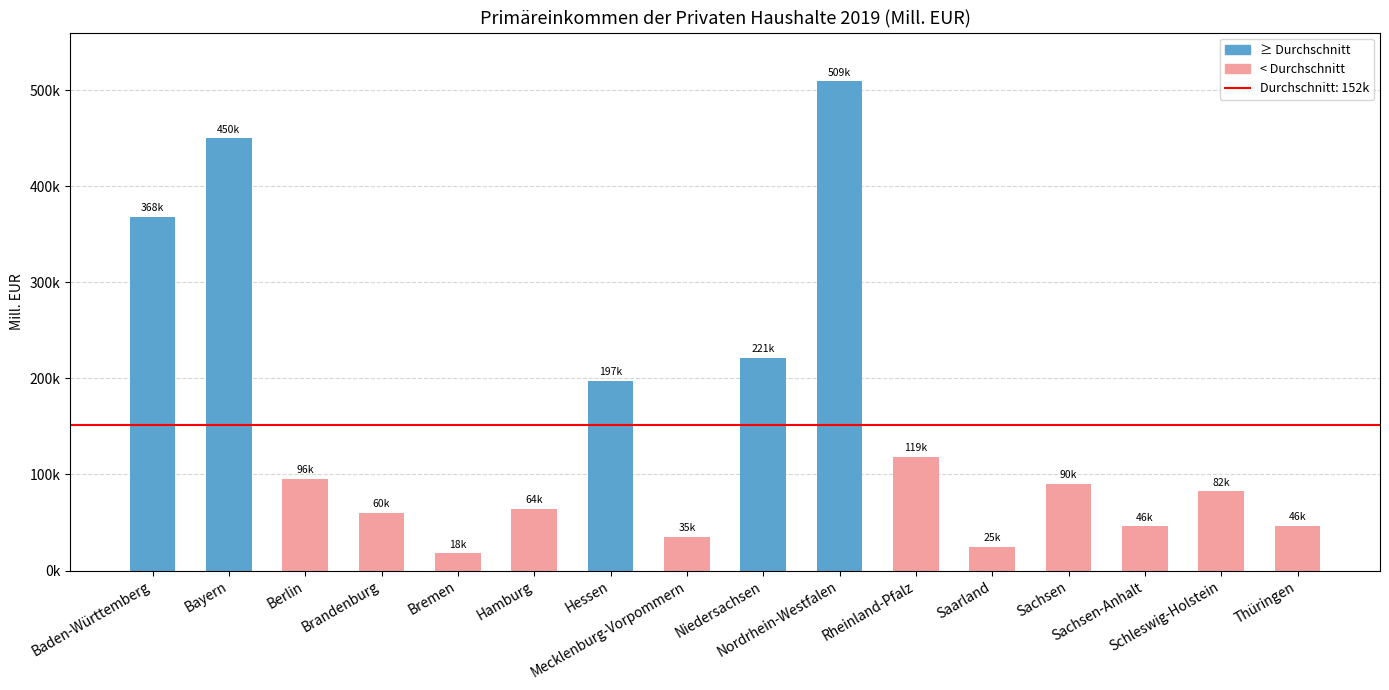

What is the value of the 5th bar from the left?

17828.3